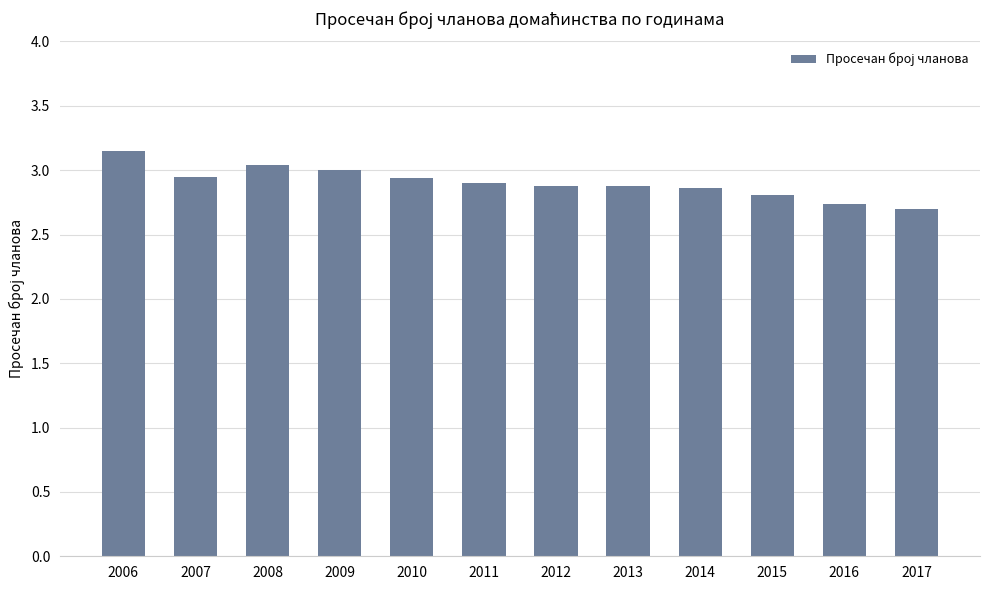

Where is the data nearest to the value 2?

2017